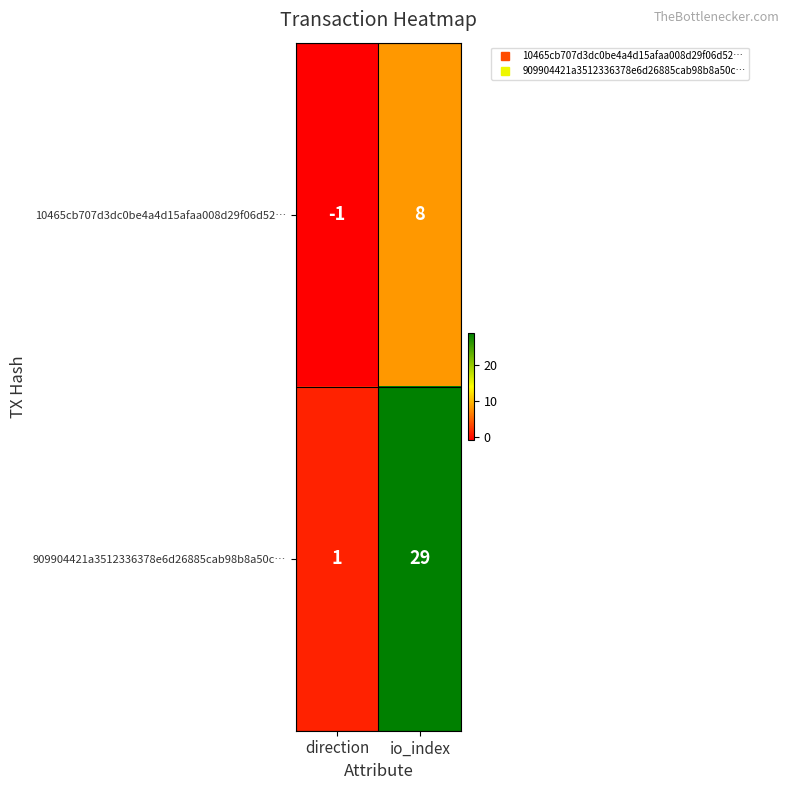

Which series has the largest range (max minus min)?

909904421a3512336378e6d26885cab98b8a50c…